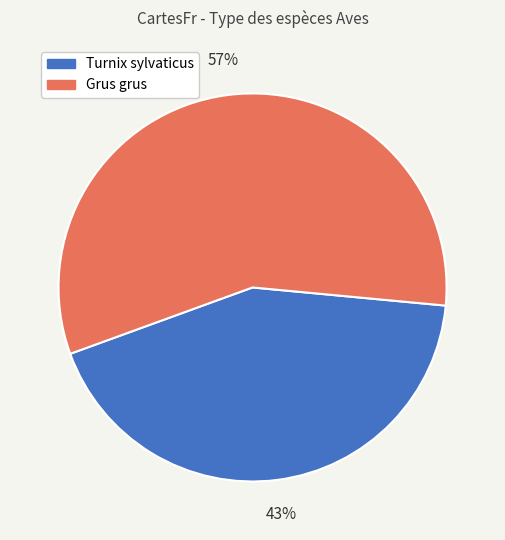

To the nearest percent, what is the average slice percentage?

50%